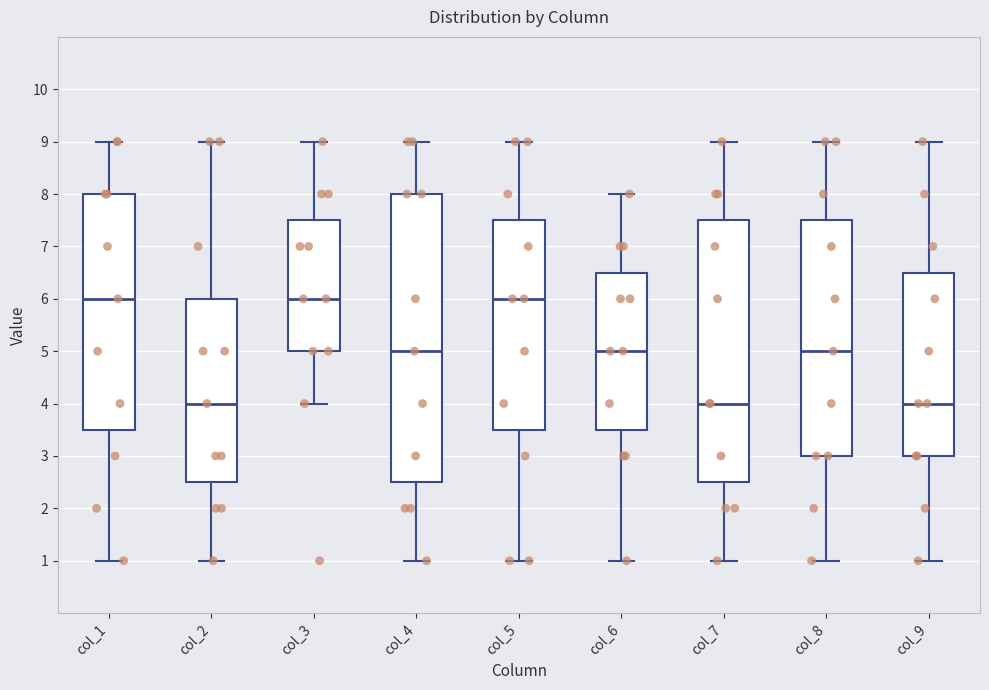

Reading left to right, transcribe this box plot: for each box, give where its median line is, the range the box spans, and where its two whiskers end, as read against the y-axis. The values are not printed on the chart, so give them approximately, as read against the axis.

col_1: median 6.0, box 3.5 to 8.0, whiskers 1.0 to 9.0
col_2: median 4.0, box 2.5 to 6.0, whiskers 1.0 to 9.0
col_3: median 6.0, box 5.0 to 7.5, whiskers 4.0 to 9.0
col_4: median 5.0, box 2.5 to 8.0, whiskers 1.0 to 9.0
col_5: median 6.0, box 3.5 to 7.5, whiskers 1.0 to 9.0
col_6: median 5.0, box 3.5 to 6.5, whiskers 1.0 to 8.0
col_7: median 4.0, box 2.5 to 7.5, whiskers 1.0 to 9.0
col_8: median 5.0, box 3.0 to 7.5, whiskers 1.0 to 9.0
col_9: median 4.0, box 3.0 to 6.5, whiskers 1.0 to 9.0